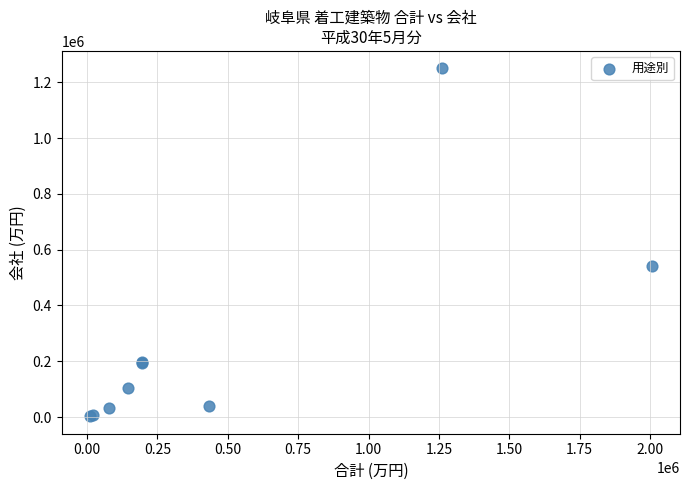

What Y value in the scatter plot is closest to 626362?

539960